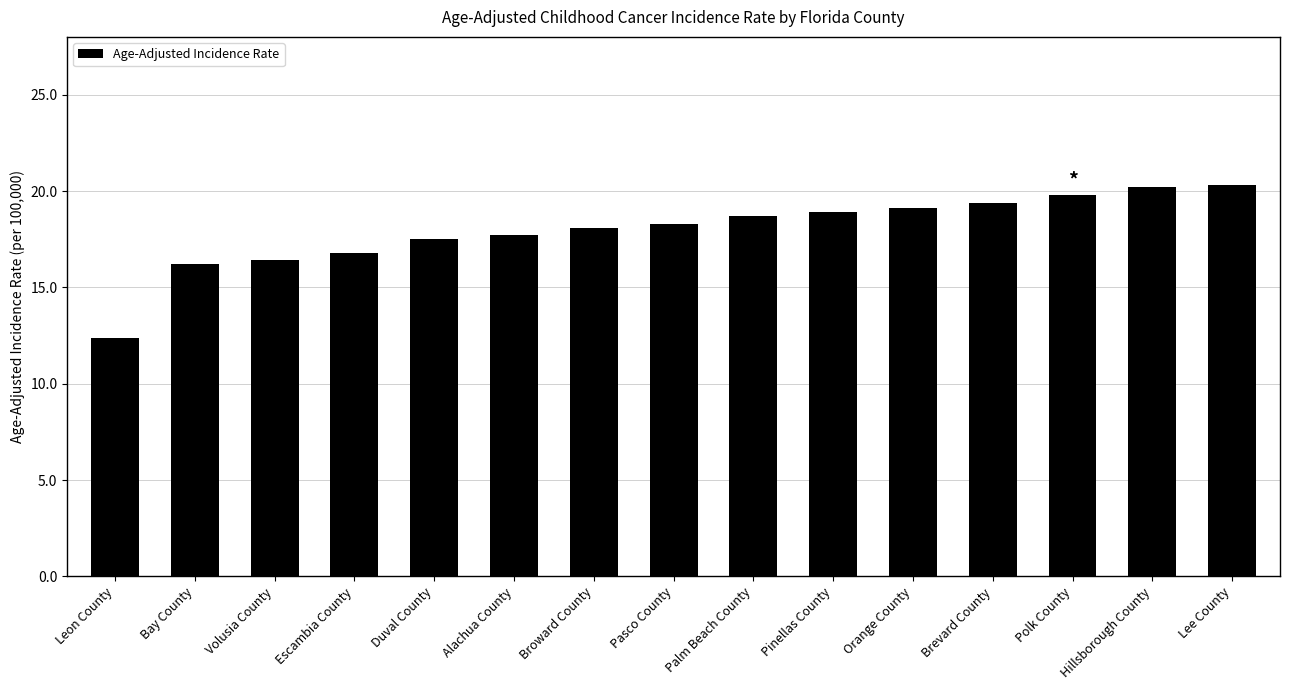

What is the smallest value displayed?

12.4